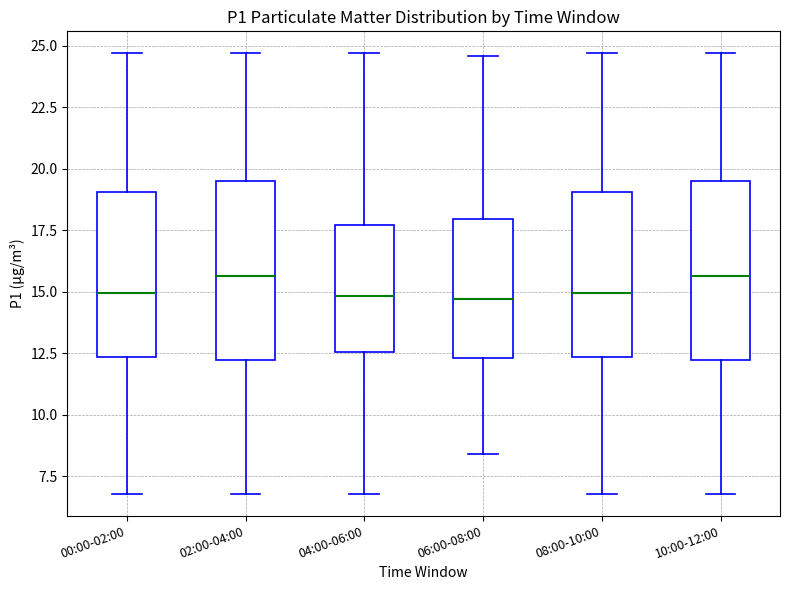

Where is the upper edge of the box for 06:00-08:00 on the y-axis? The values are not printed on the chart, so give them approximately, as read against the axis.

18.0